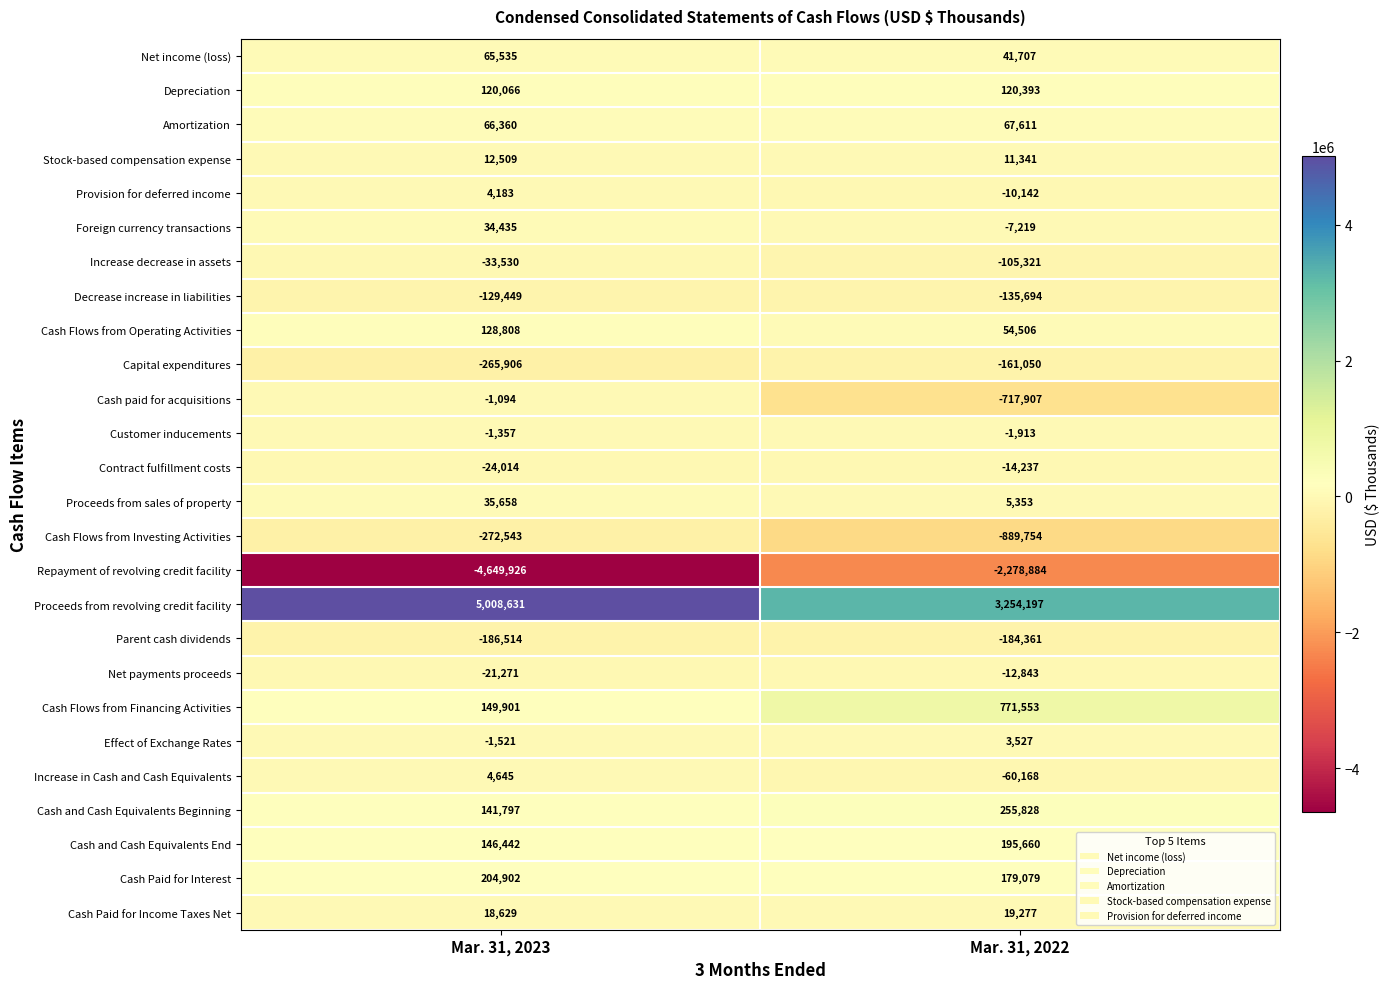

Is it true that Customer inducements equals -1357 at Mar. 31, 2023?

True